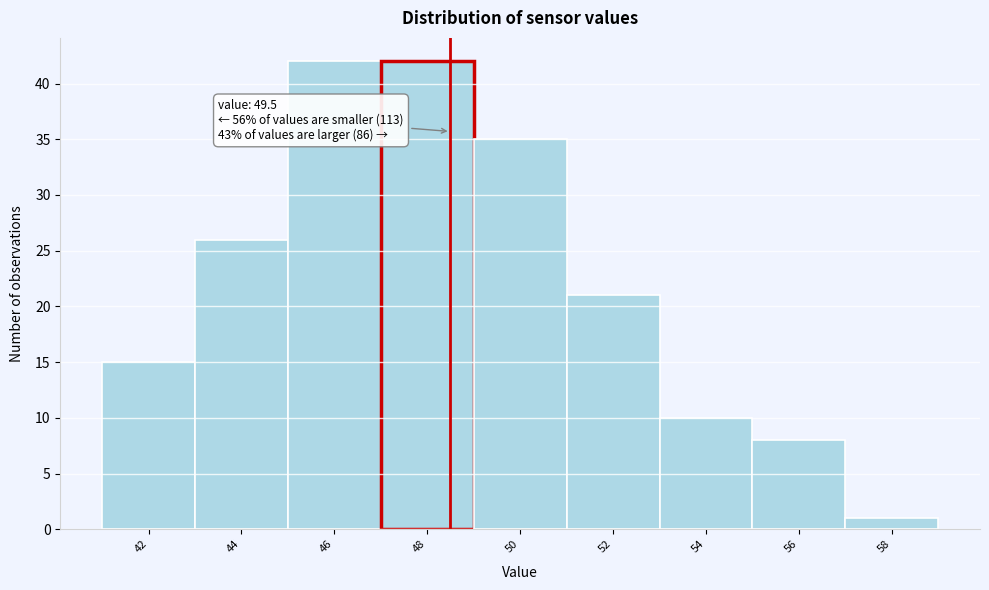

Reading left to right, transcribe all the data shown in this chart.

42=15	44=26	46=42	48=42	50=35	52=21	54=10	56=8	58=1